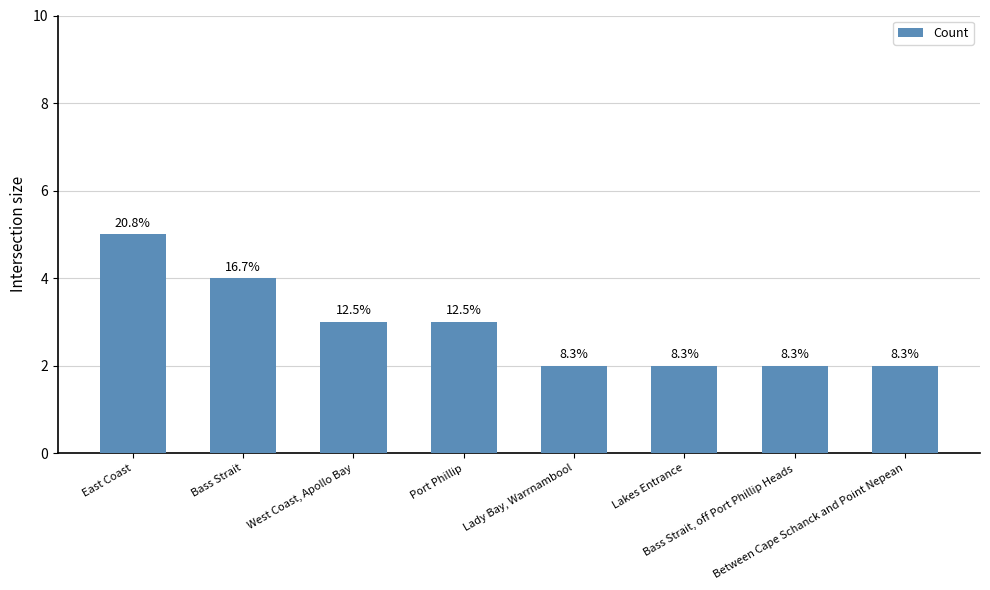

At which label does the data first exceed 3?

East Coast